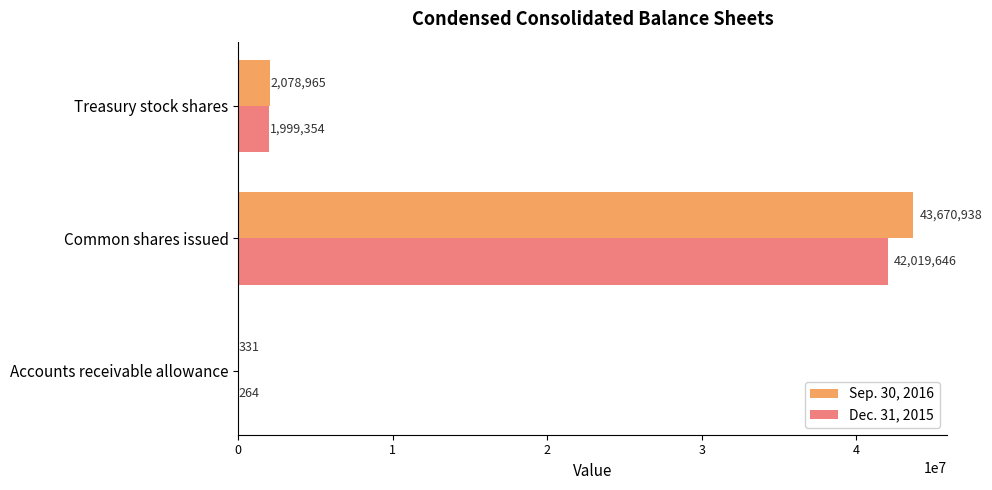

At which label is Dec. 31, 2015 closest to 21009955?

Treasury stock shares